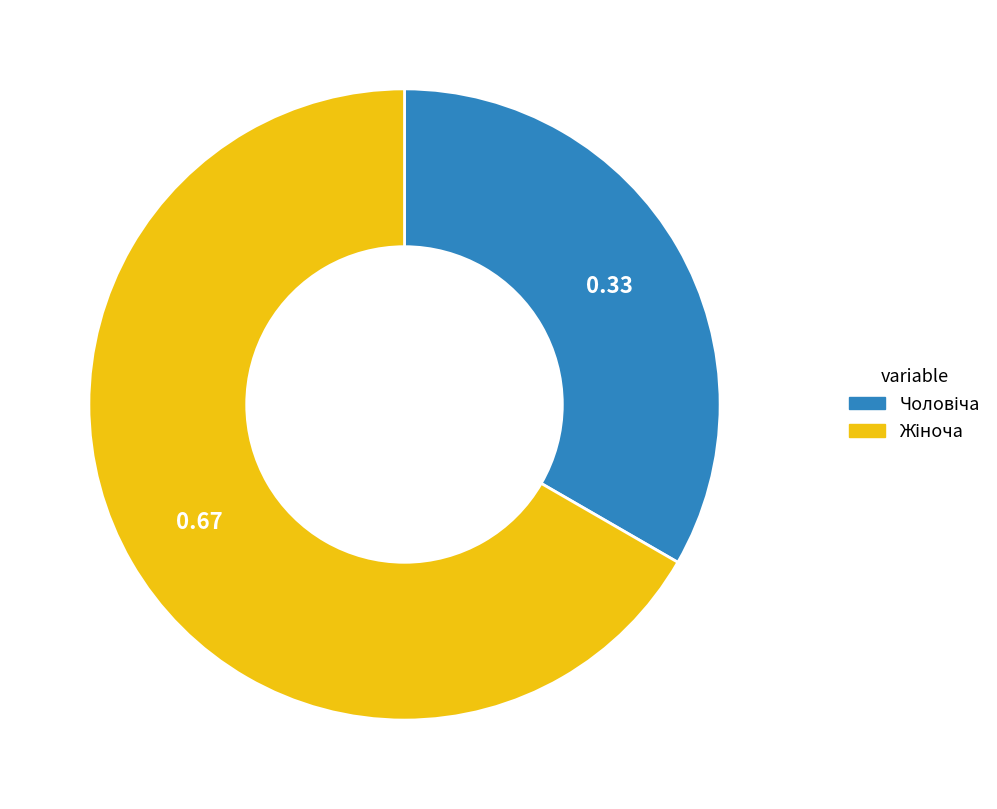

Does any single category account for the majority?

Yes